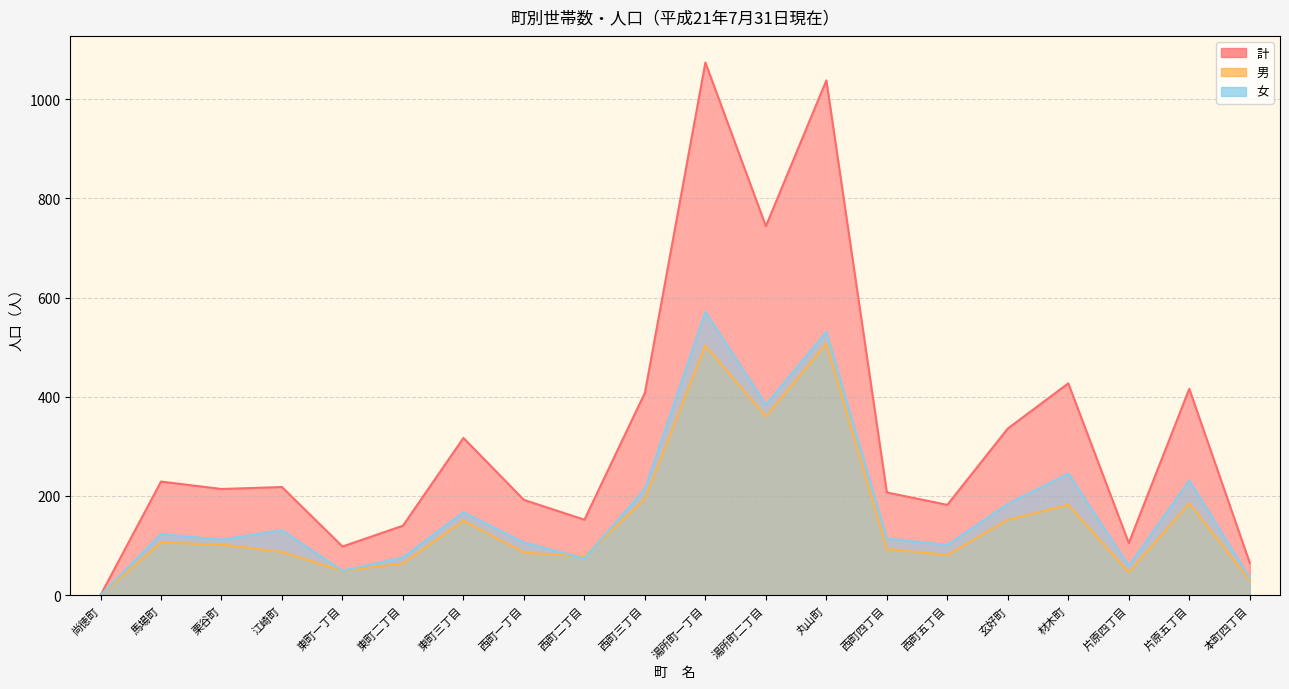

Which series changed the most between 栗谷町 and 片原五丁目?

計